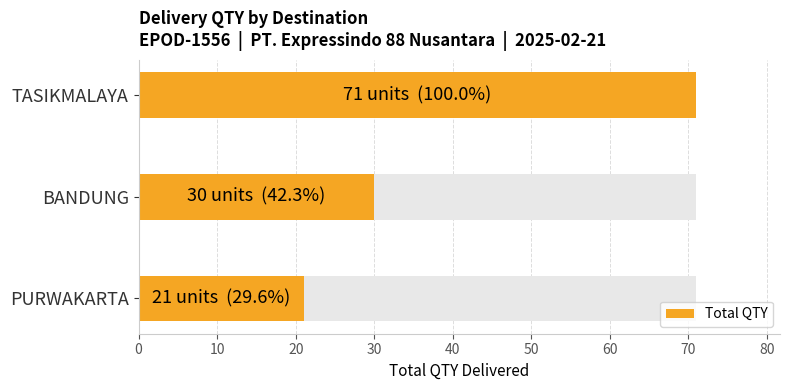

How many values are between 21 and 71?

3